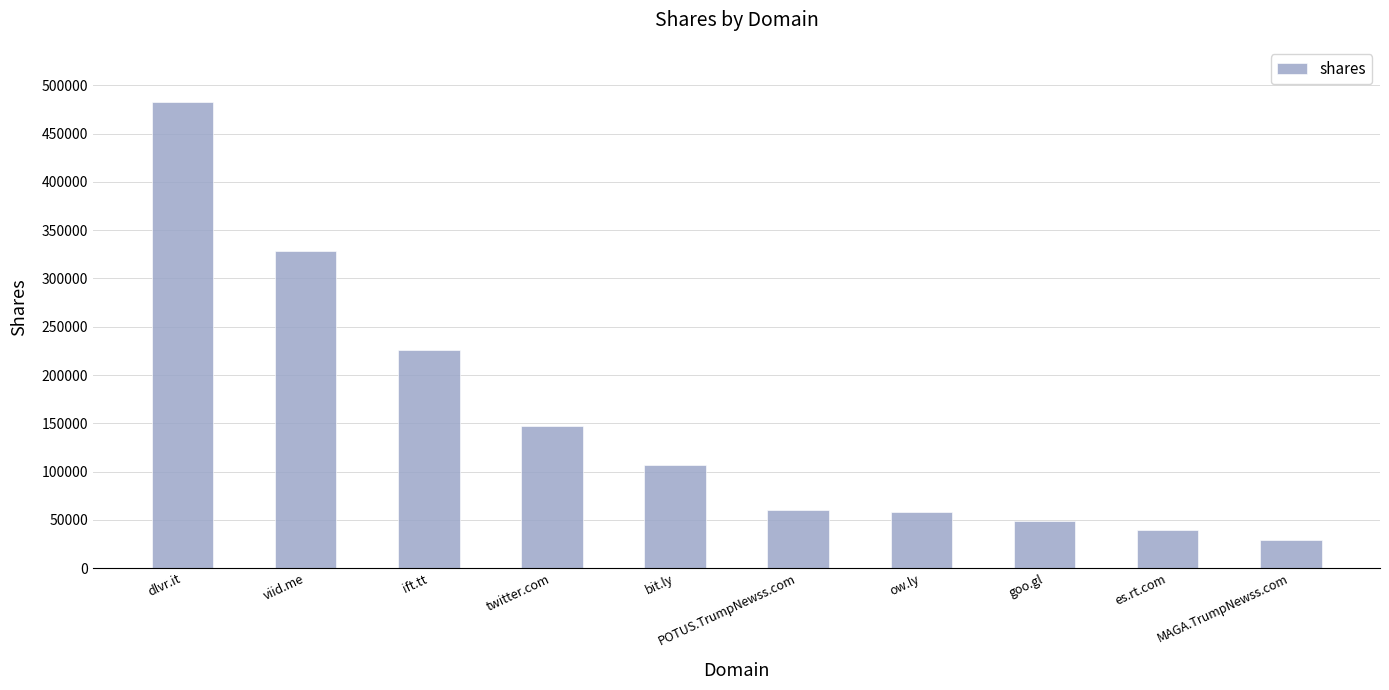

What is the difference between the values at dlvr.it and goo.gl?

434652